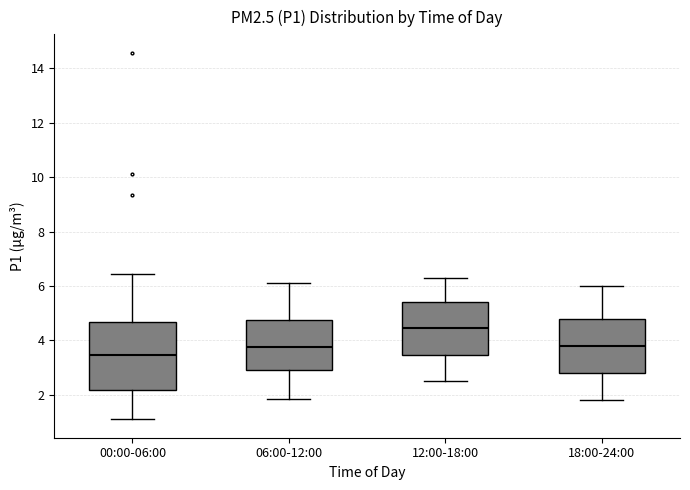

Reading left to right, read every box against the y-axis: the position of its median line, the range the box covers, and the ends of its whiskers. The values are not printed on the chart, so give them approximately, as read against the axis.

00:00-06:00: median 3.4, box 2.2 to 4.6, whiskers 1.2 to 6.4
06:00-12:00: median 3.8, box 3.0 to 4.8, whiskers 1.8 to 6.2
12:00-18:00: median 4.4, box 3.4 to 5.4, whiskers 2.6 to 6.4
18:00-24:00: median 3.8, box 2.8 to 4.8, whiskers 1.8 to 6.0